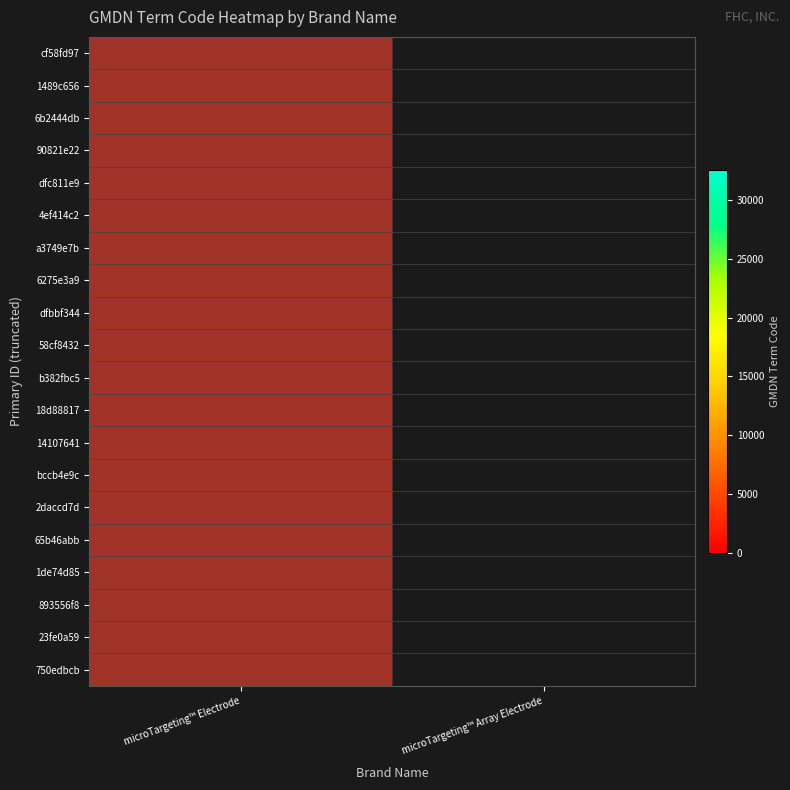

List the series in order of their peak value, lowest first.

cf58fd97, 1489c656, 6b2444db, 90821e22, dfc811e9, 4ef414c2, a3749e7b, 6275e3a9, dfbbf344, 58cf8432, b382fbc5, 18d88817, 14107641, bccb4e9c, 2daccd7d, 65b46abb, 1de74d85, 893556f8, 23fe0a59, 750edbcb